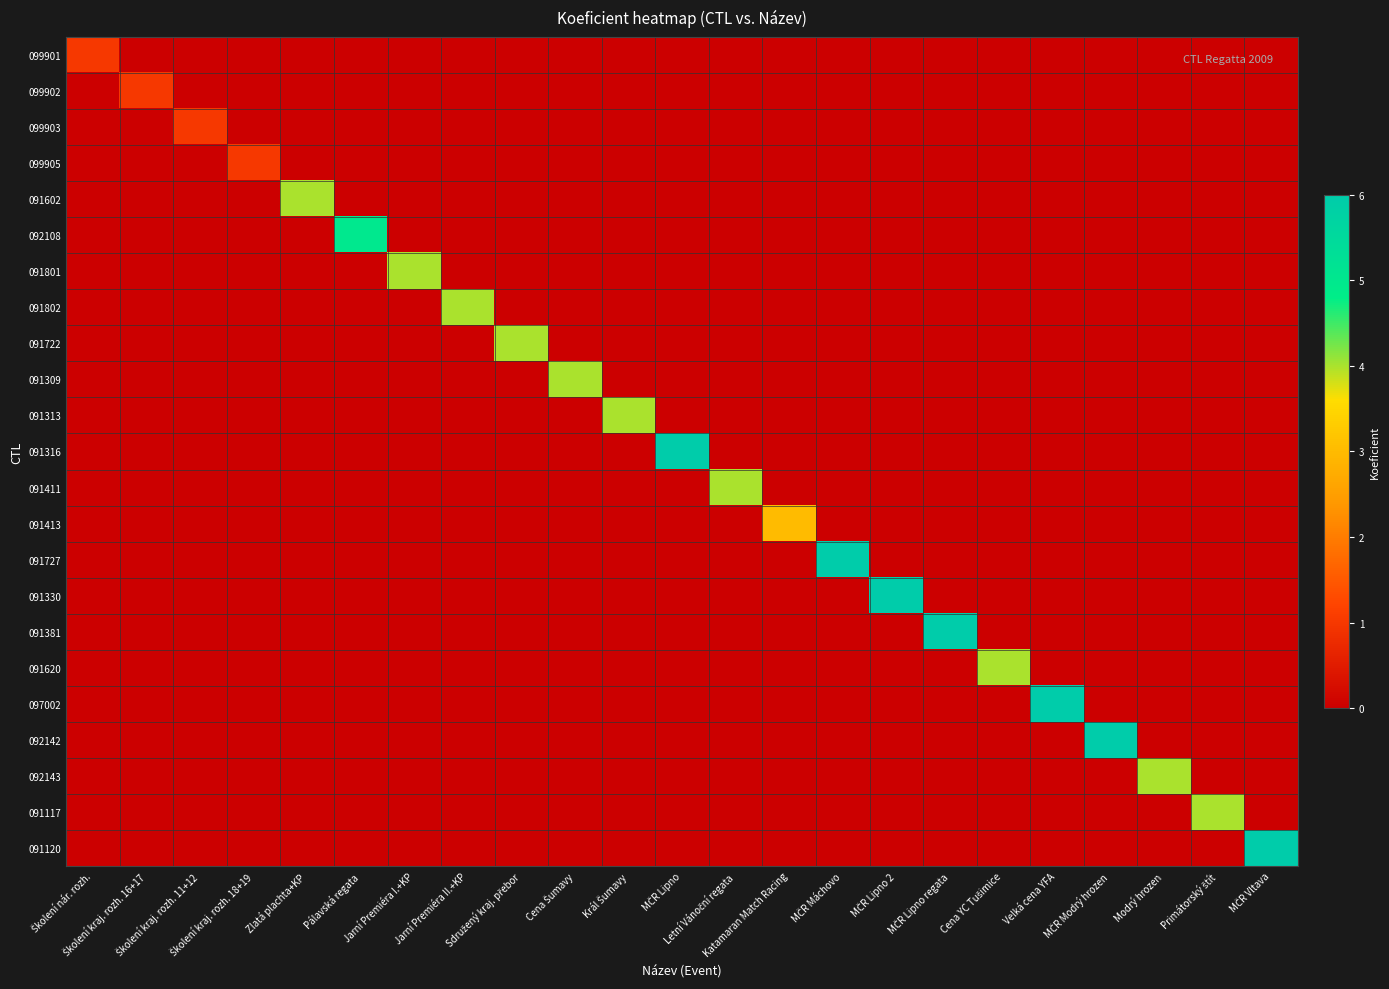

Which has a higher value, Letní Vánoční regata or Katamaran Match Racing?

Letní Vánoční regata